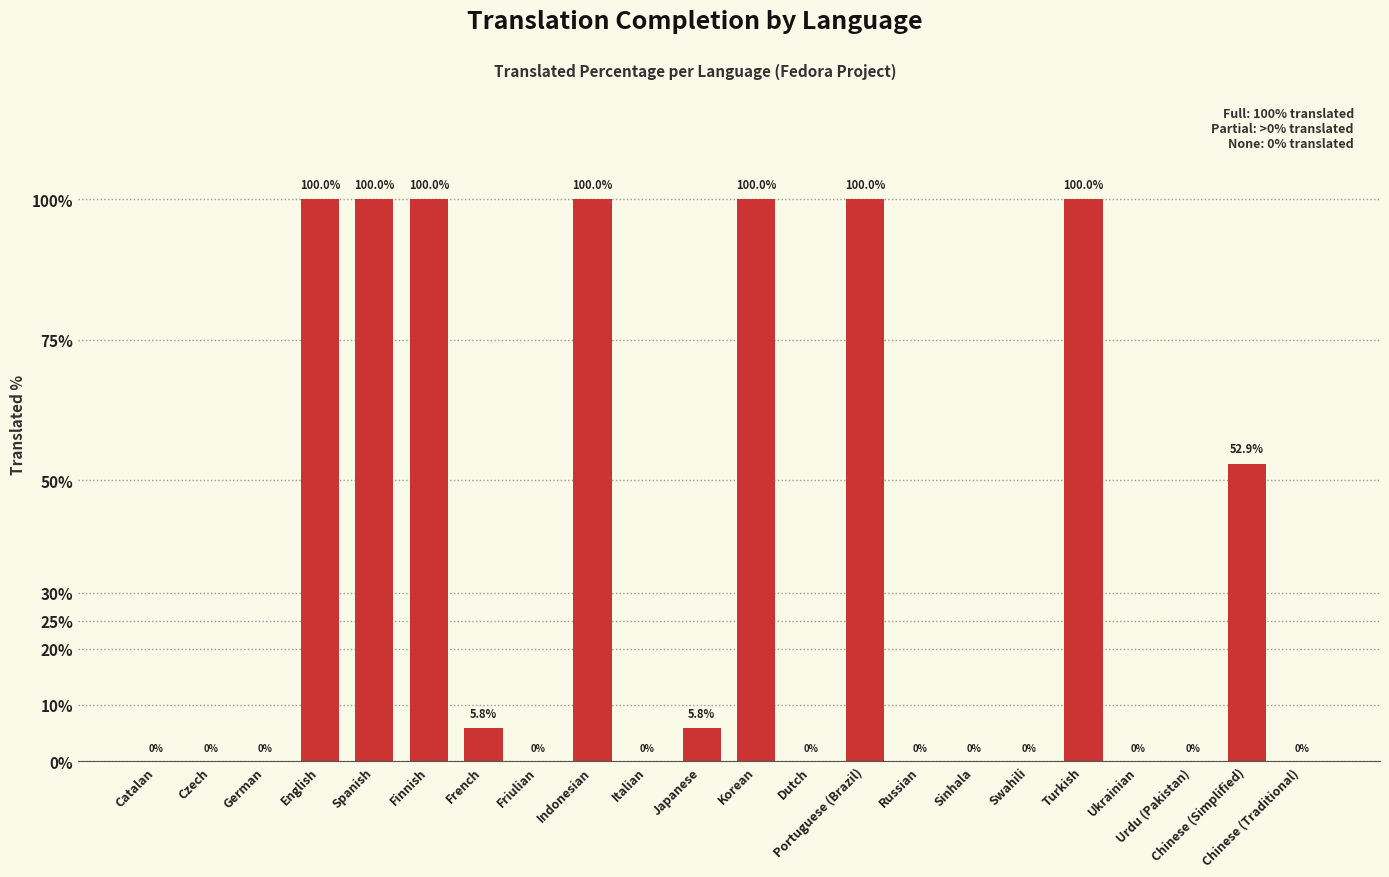

At which label is the value closest to 50?

Chinese (Simplified)